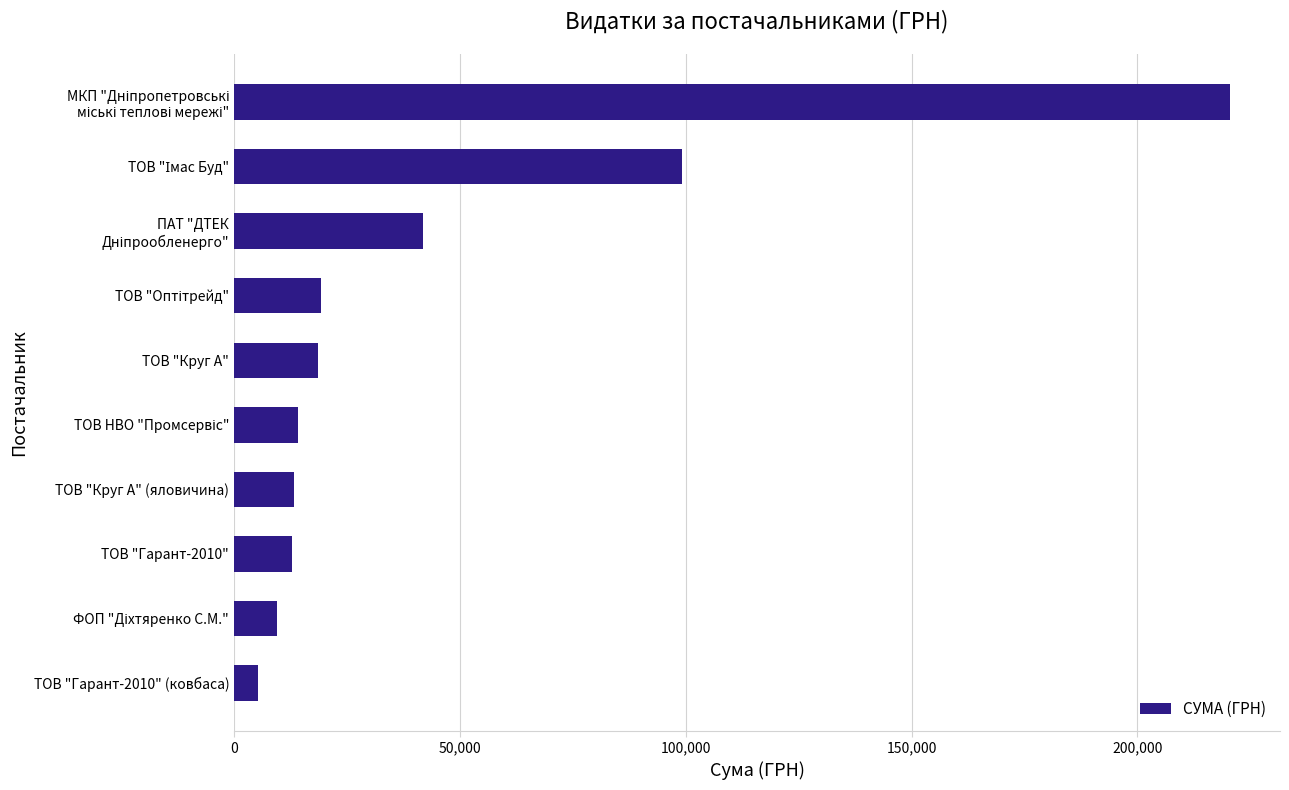

The value at ТОВ "Гарант-2010" is 12847.7. True or false?

True